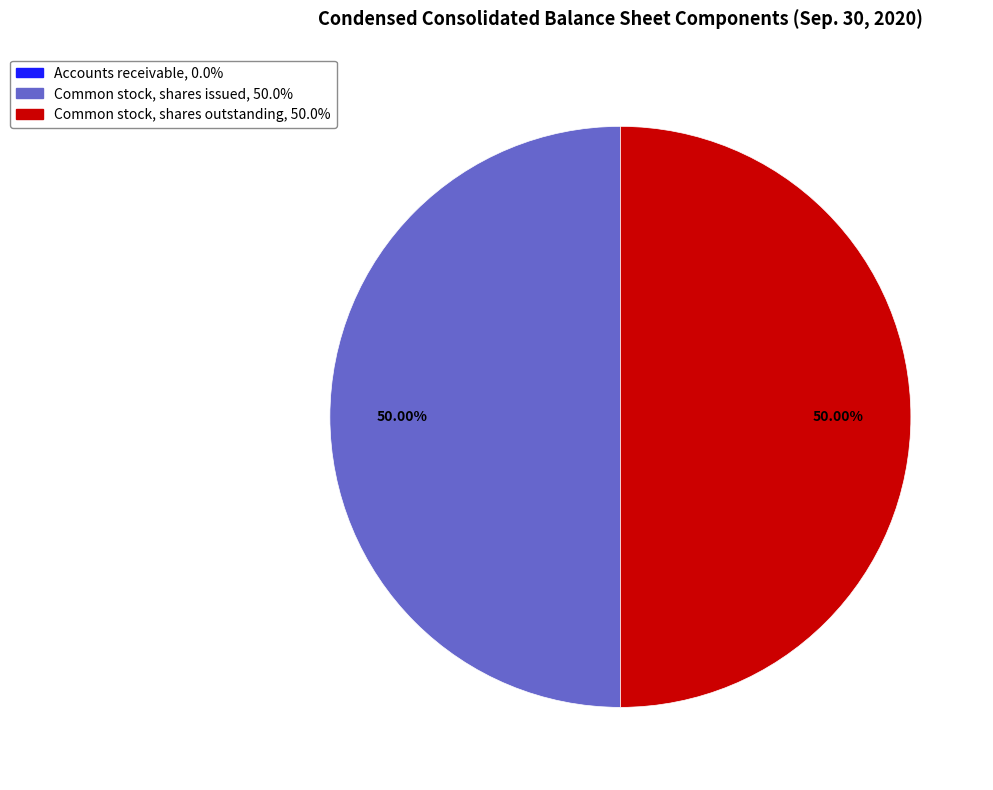

The Common stock, shares issued slice represents 56% of the pie. True or false?

False